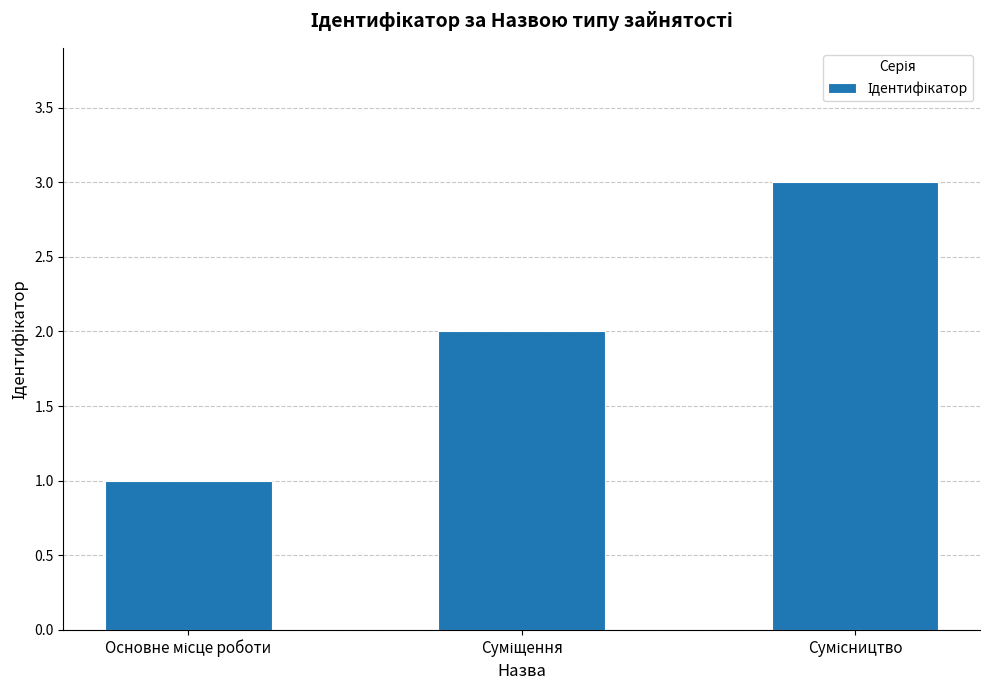

What is the sum of all values?

6